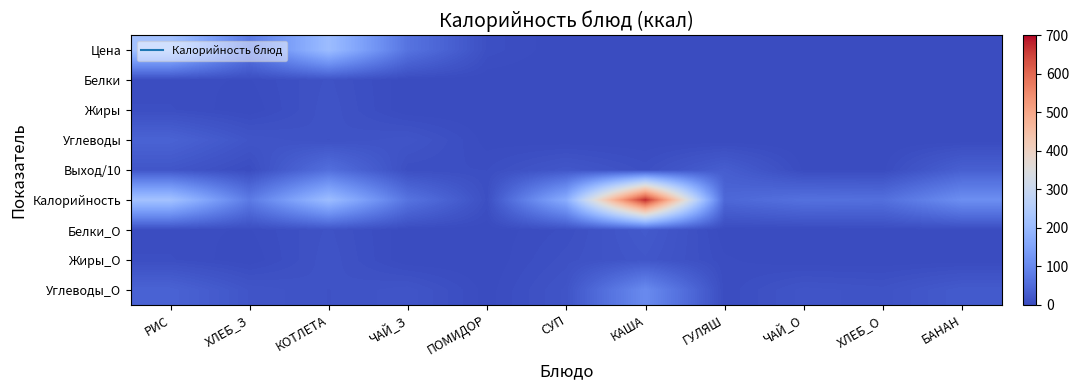

At which category does the chart reach its peak across all series?

КАША